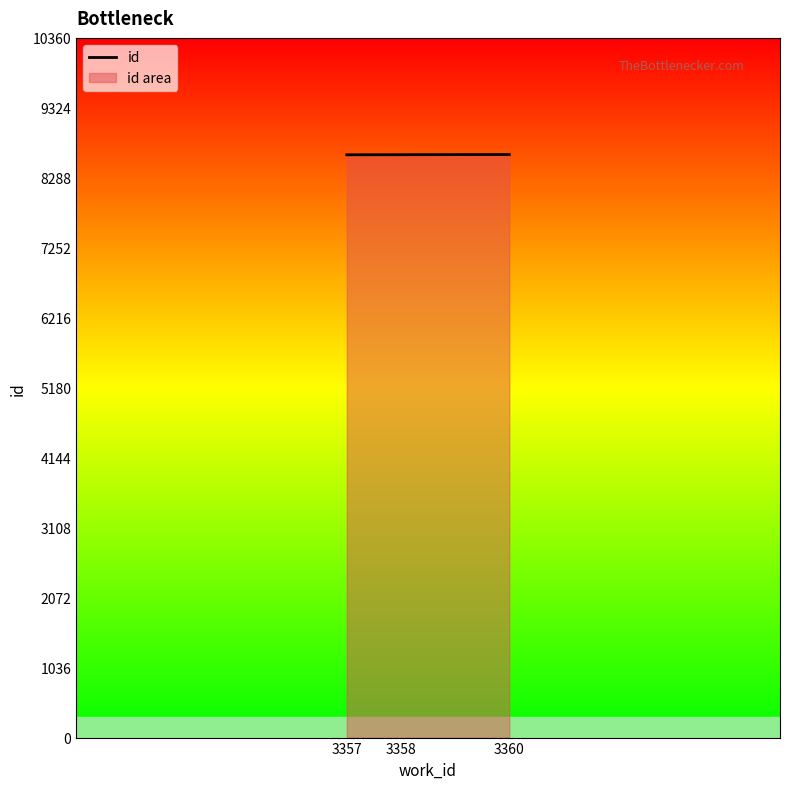

The chart shows a value of 8631 at 3358. True or false?

True